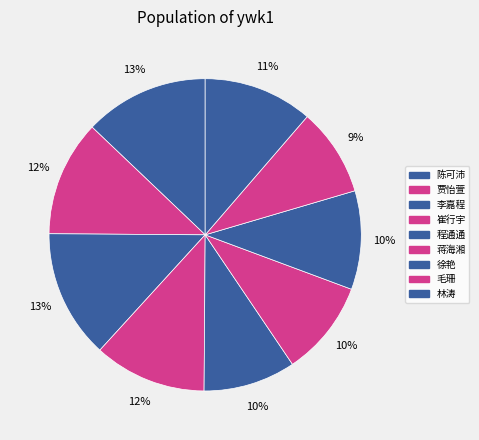

Rank the categories by value from lowest to highest.

毛珊, 程通通, 蒋海湘, 徐艳, 林涛, 崔行宇, 贾怡萱, 陈可沛, 李嘉程